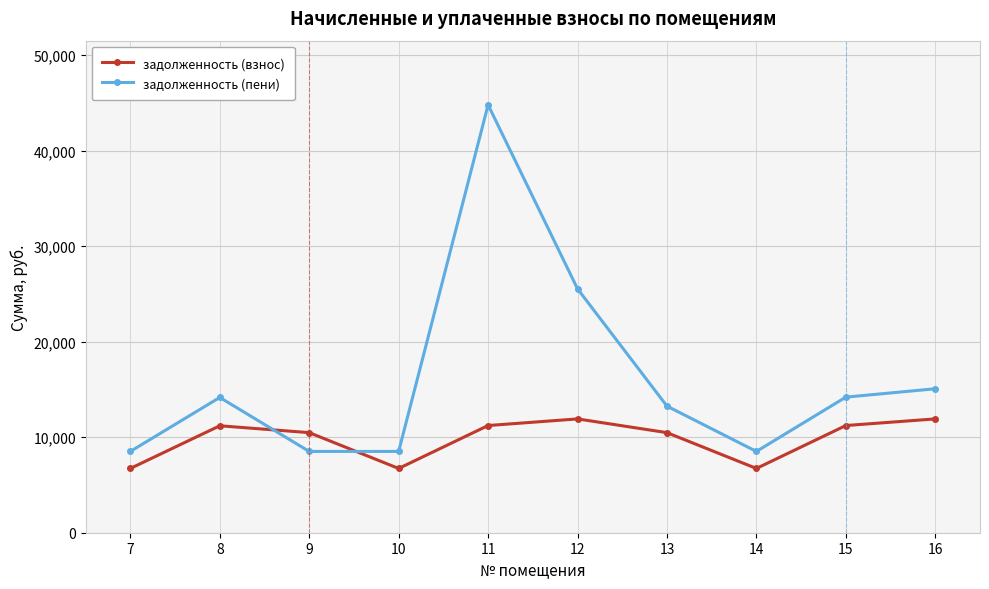

Between 7 and 15, which series saw the biggest shift?

задолженность (пени)